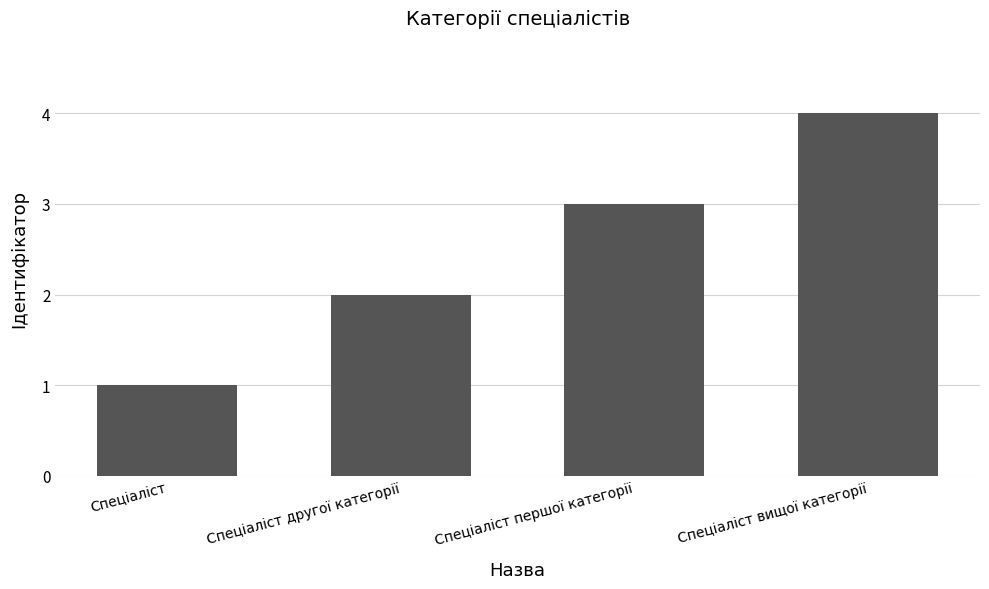

What is the sum of all values?

10